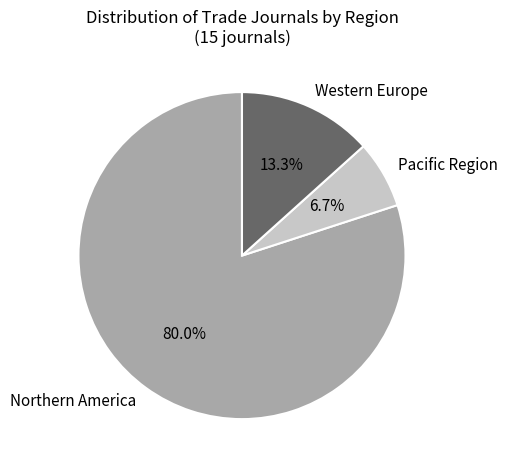

Is there any slice that represents more than half of the pie?

Yes